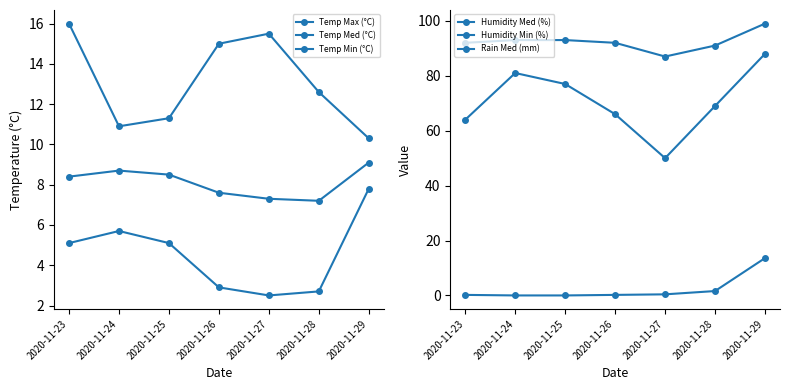

Which has a higher value, 2020-11-23 or 2020-11-25?

2020-11-23